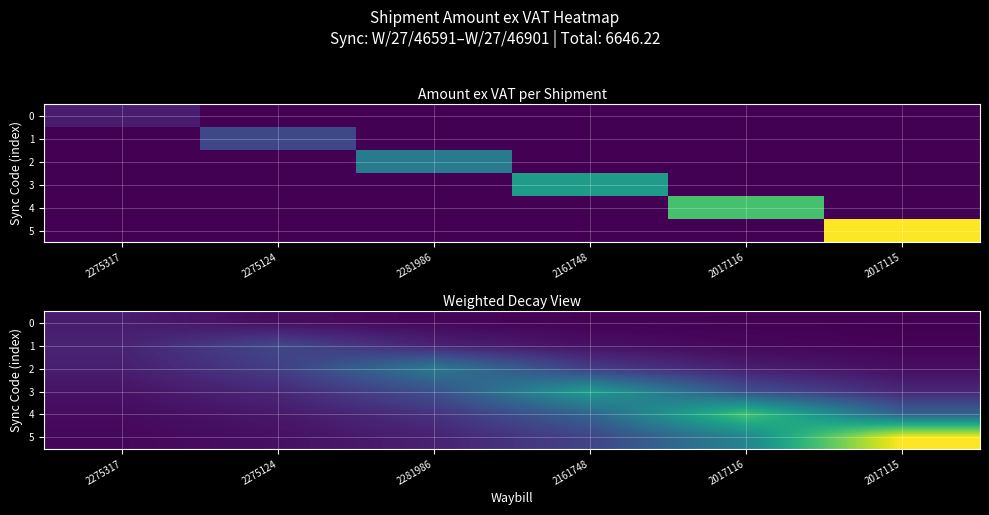

Where is 3 nearest to the value 674?

2281986